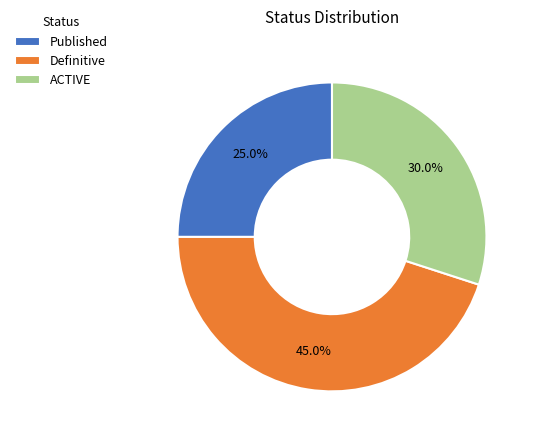

True or false: Published accounts for 17% of the total.

False